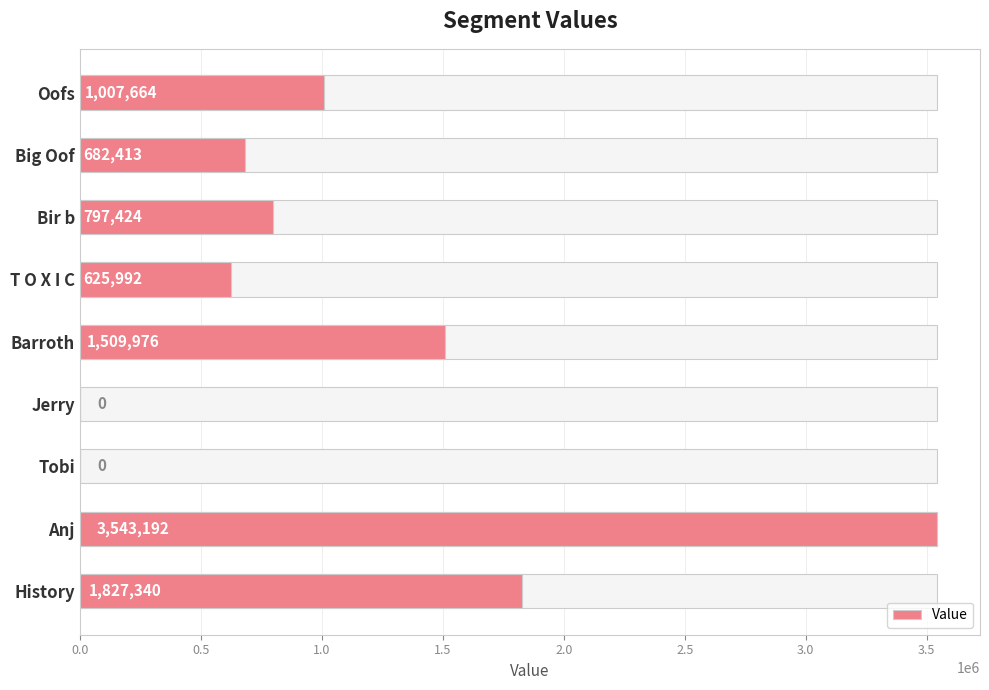

What is the change in value from T O X I C to Anj?

+2917200